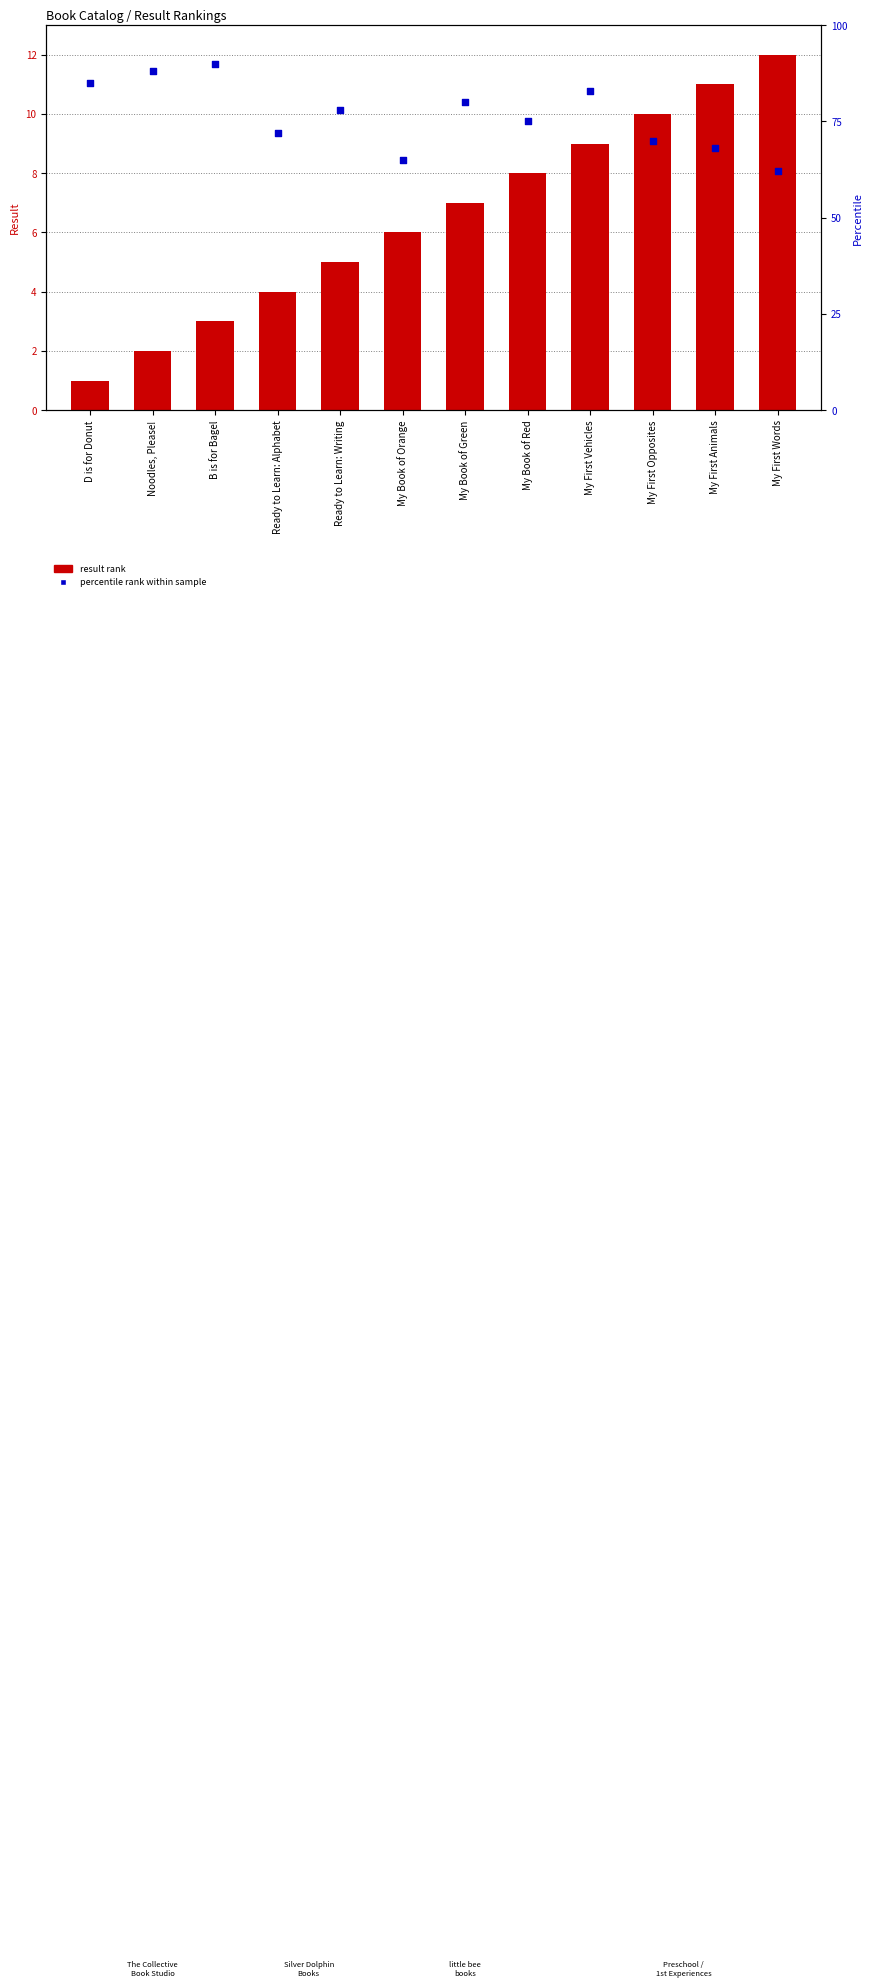

At which category is the sum across all series the highest?

B is for Bagel